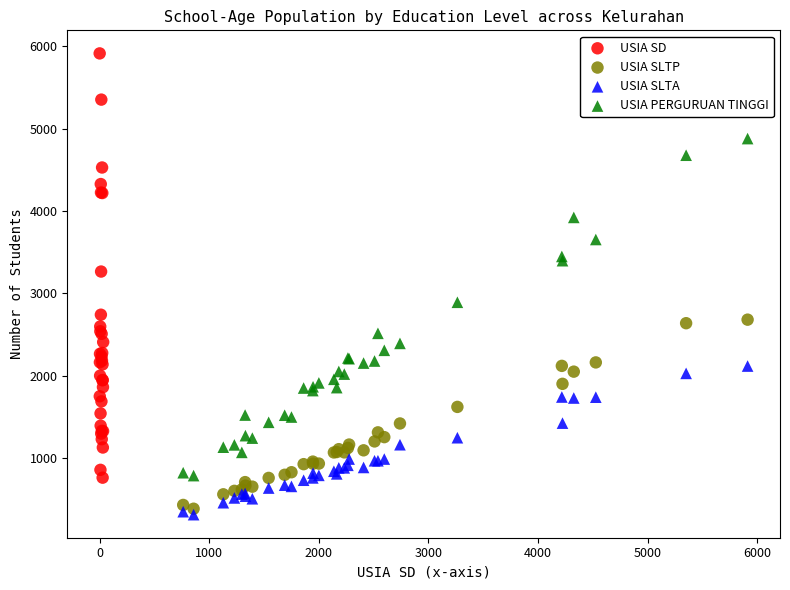

What are all the series names shown in the legend?

USIA SD, USIA SLTP, USIA SLTA, USIA PERGURUAN TINGGI